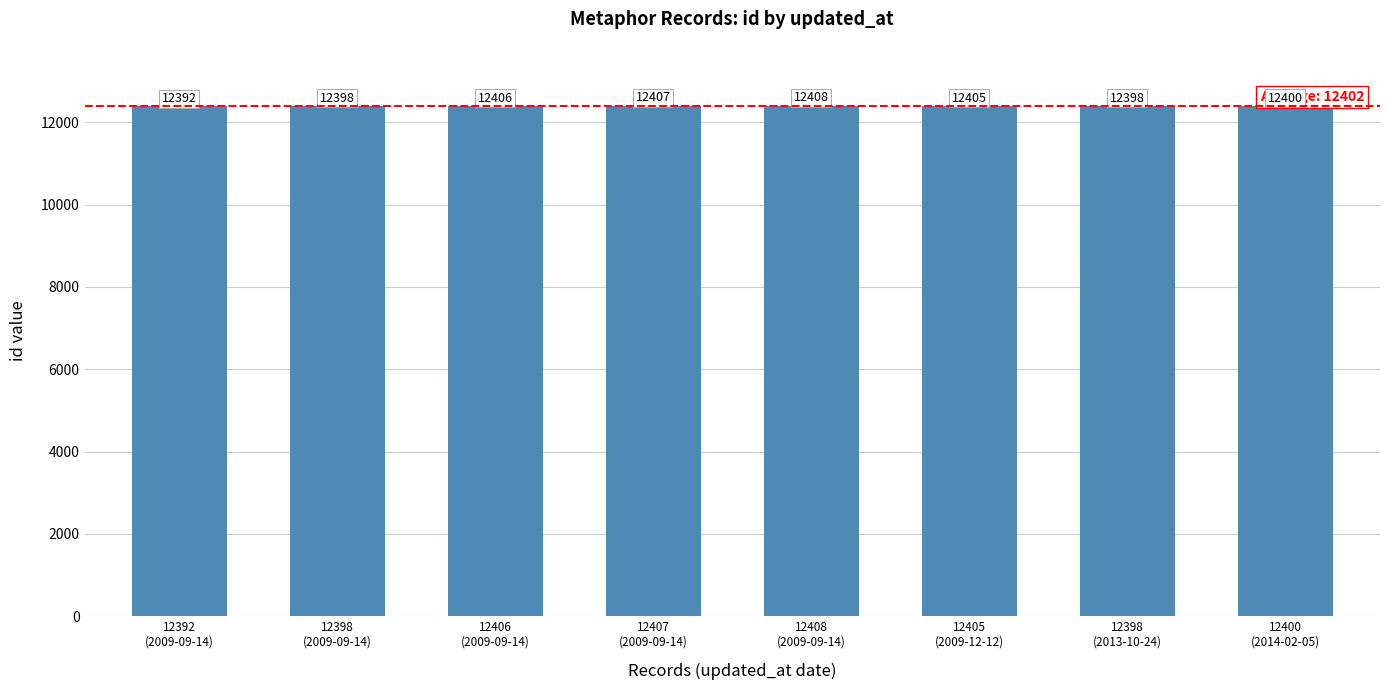

What is the sum of all values?

99214